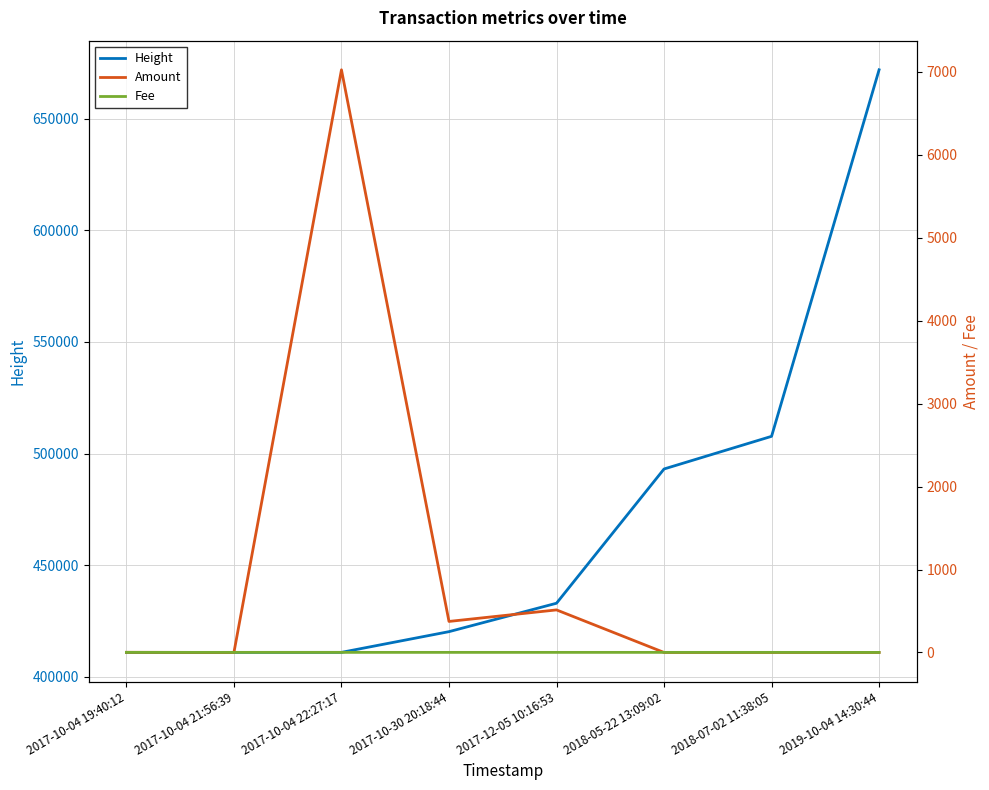

At which label does Height reach its peak?

2019-10-04 14:30:44